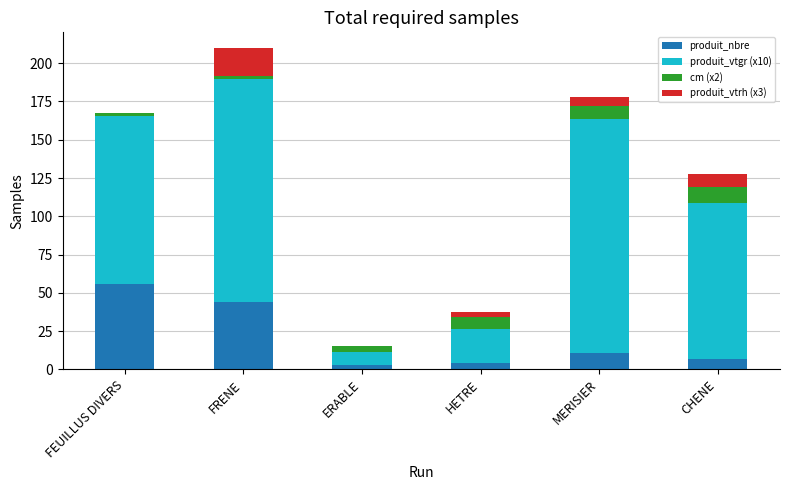

What is the sum of all produit_nbre values?

125.0